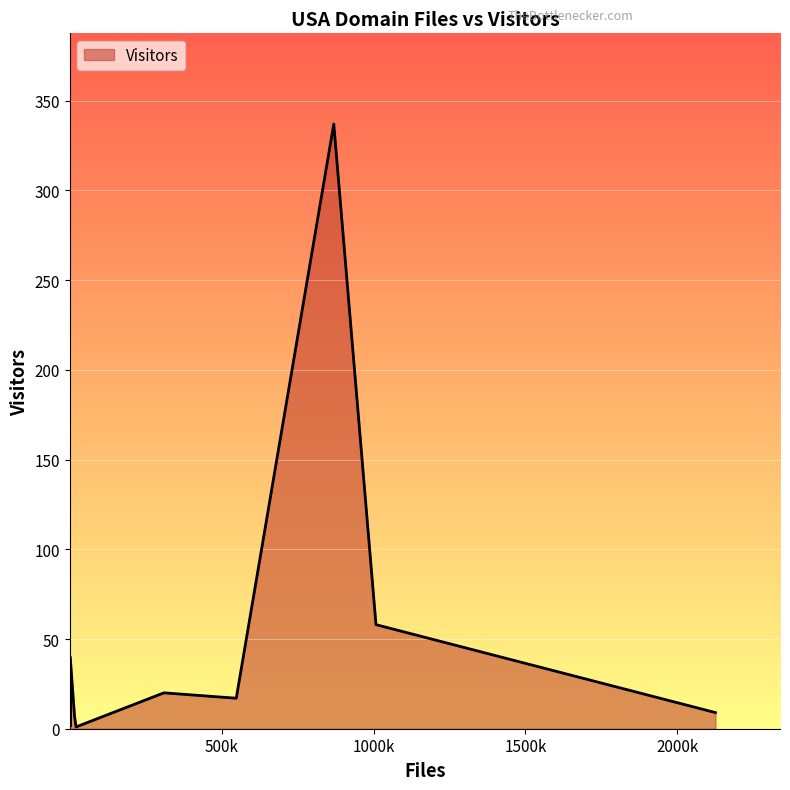

What is the difference between the maximum and minimum values?

336